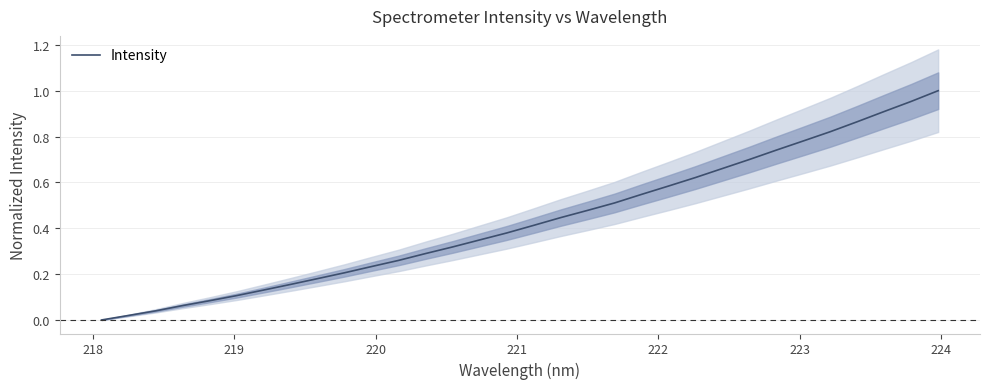

Reading left to right, extract all data points from this chart.

0.0	0.0	0.0	0.1	0.1	0.1	0.1	0.2	0.2	0.2	0.2	0.3	0.3	0.3	0.3	0.4	0.4	0.4	0.5	0.5	0.5	0.6	0.6	0.7	0.7	0.7	0.8	0.8	0.9	0.9	1.0	1.0